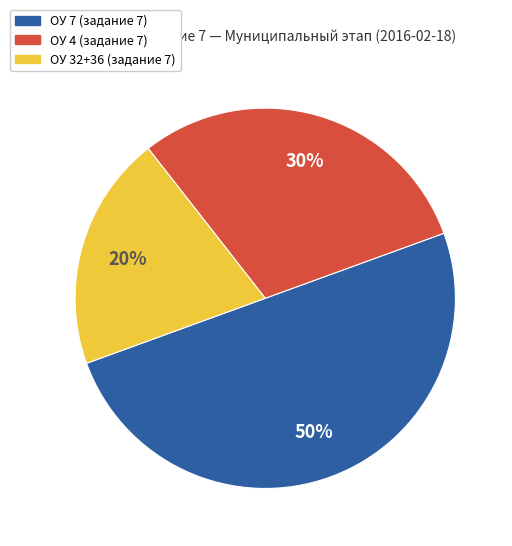

To the nearest percent, what is the difference between the largest and smallest slice percentages?

30%